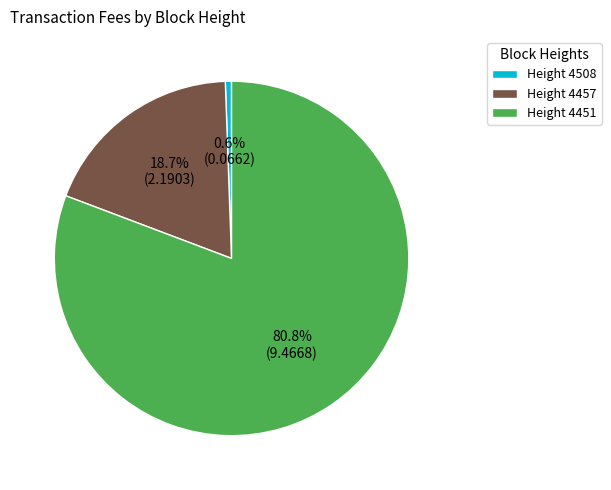

How many slices are in this pie chart?

3